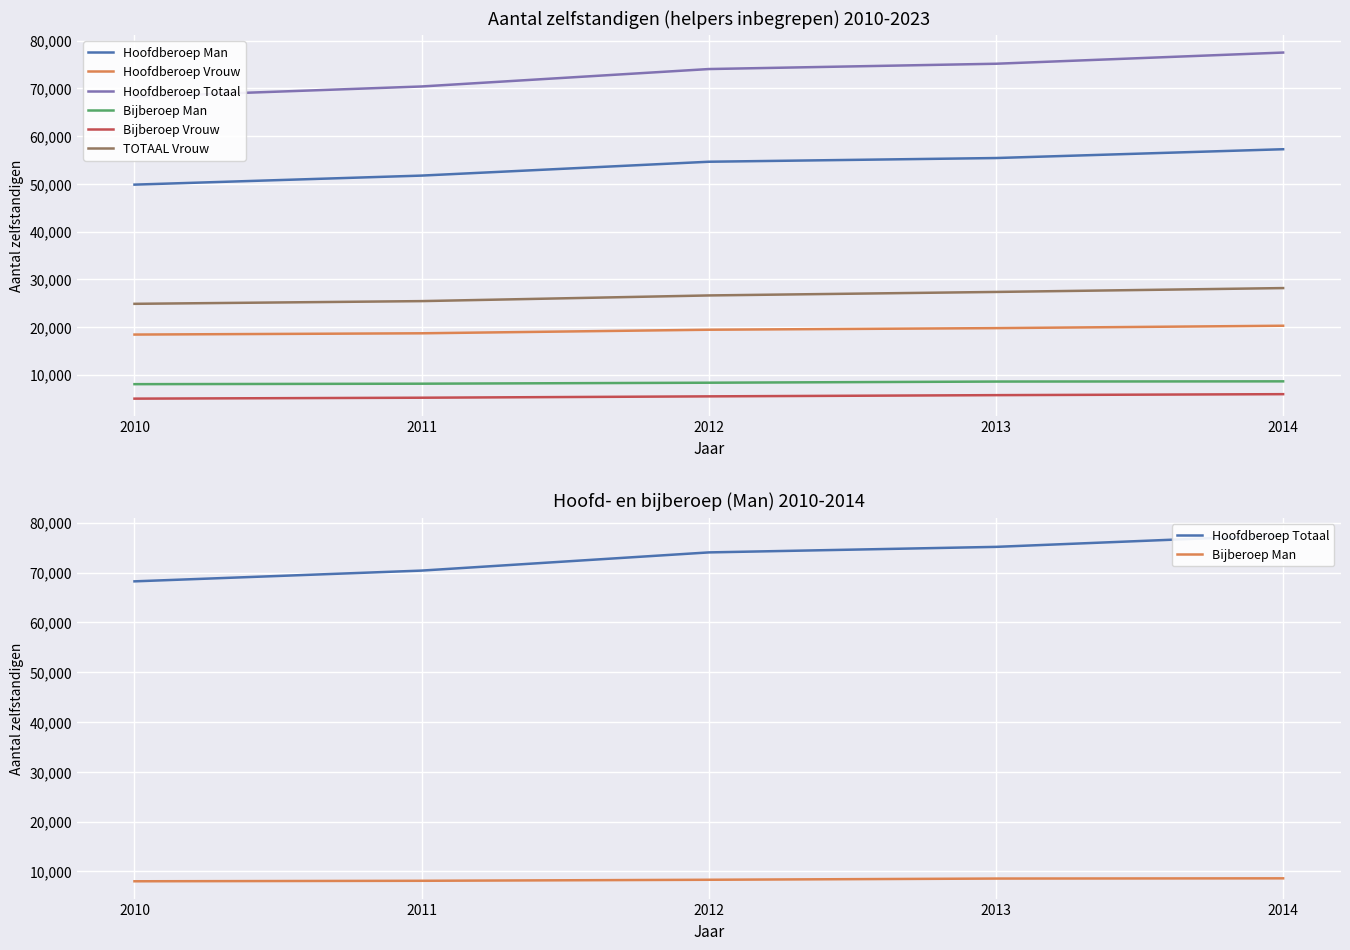

Where is Bijberoep Man nearest to the value 8309?

2012